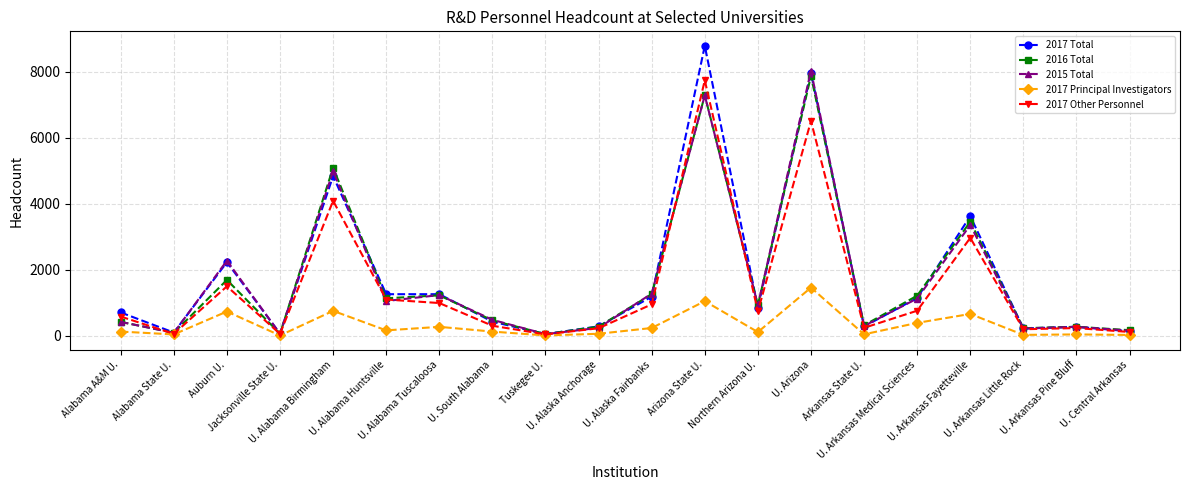

The value of 2017 Principal Investigators at U. Arkansas Fayetteville is 1039. True or false?

False